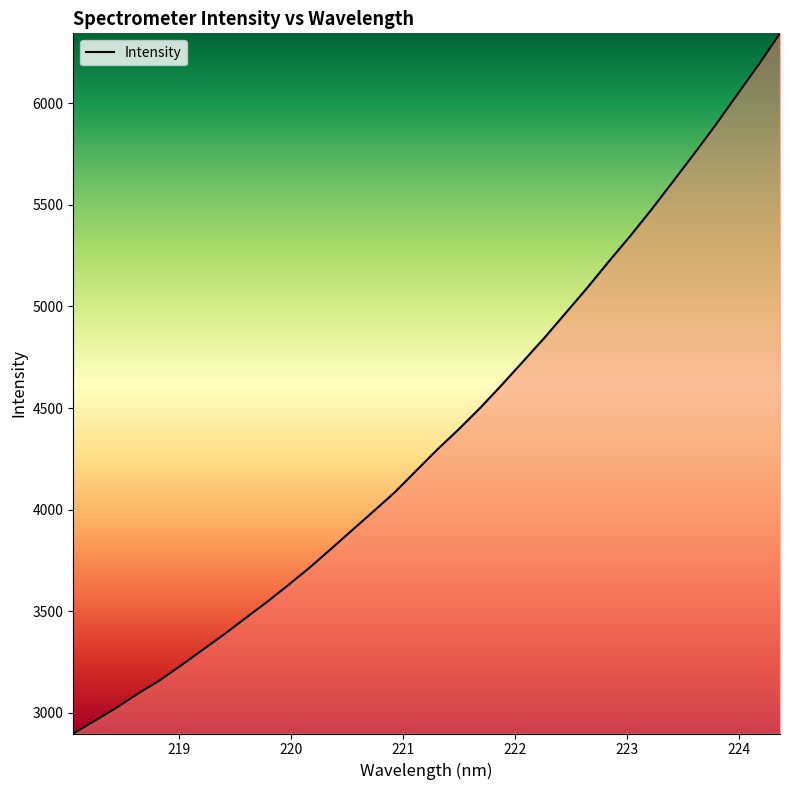

What is the greatest value displayed?

6343.7